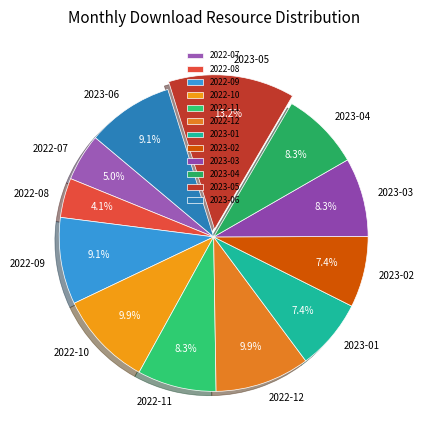

Which category has the smallest portion of the pie?

2022-08